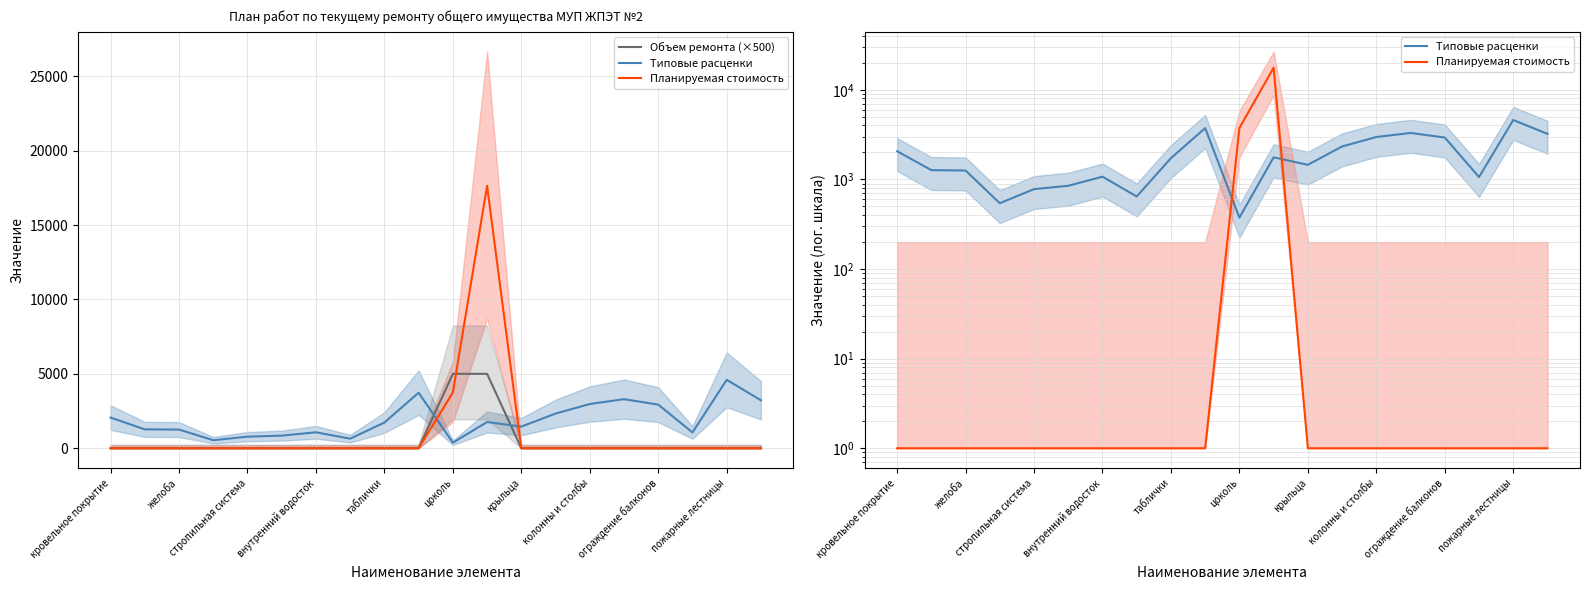

How many times do Объем ремонта (×500) and Типовые расценки cross each other?

2